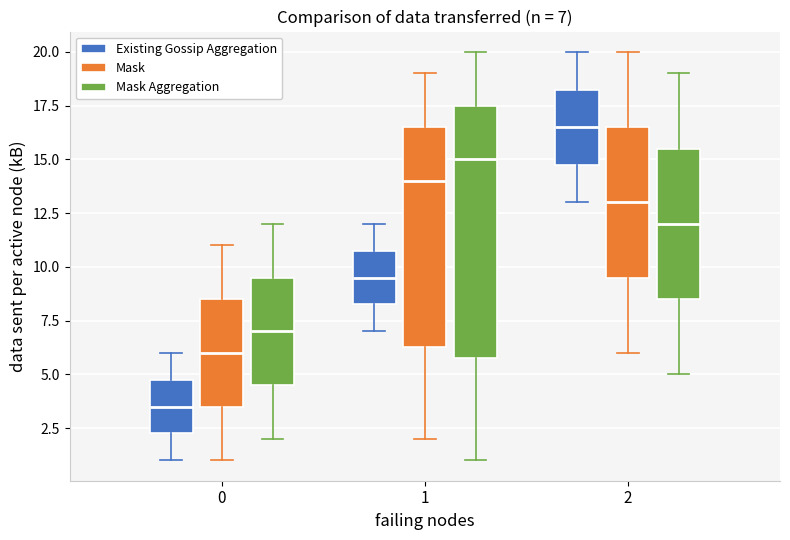

Comparing the boxes themselves (not the whiskers), which one is the tallest?

1 (Mask Aggregation)